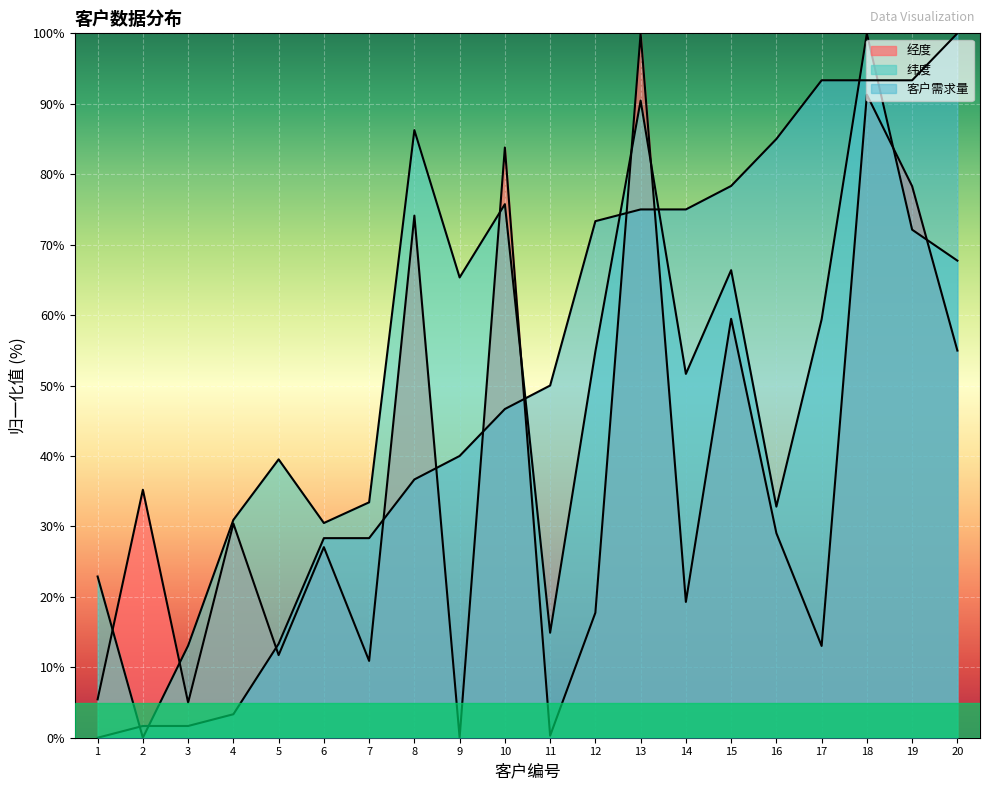

Which has a higher value, 17 or 11?

17